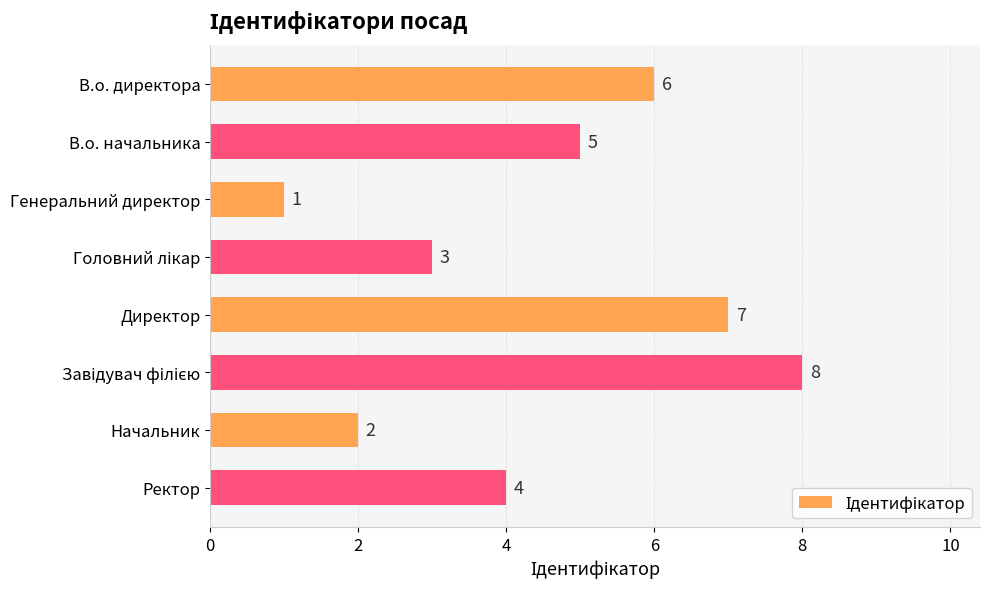

Which category has the lowest value across all series?

Генеральний директор